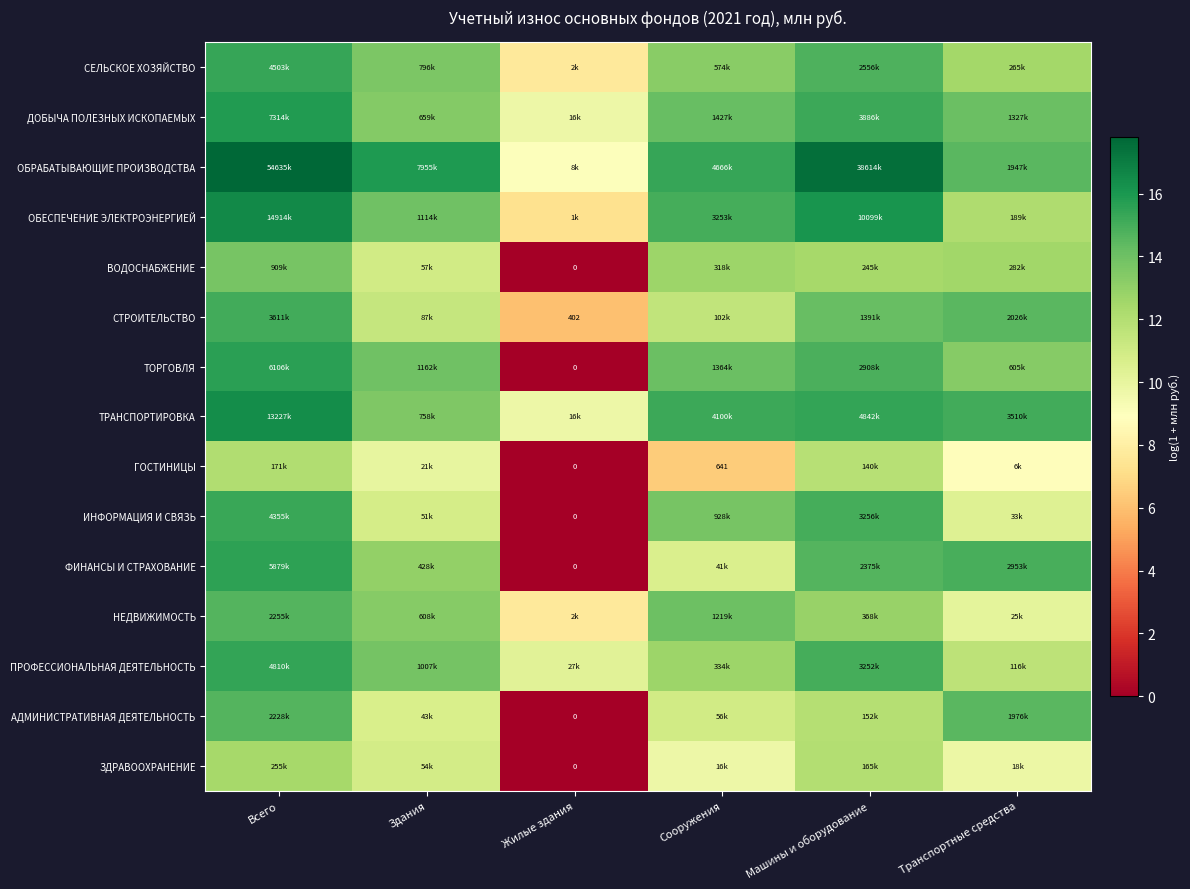

At Сооружения, list the series in order from largest to smallest.

ОБРАБАТЫВАЮЩИЕ ПРОИЗВОДСТВА, ТРАНСПОРТИРОВКА, ОБЕСПЕЧЕНИЕ ЭЛЕКТРОЭНЕРГИЕЙ, ДОБЫЧА ПОЛЕЗНЫХ ИСКОПАЕМЫХ, ТОРГОВЛЯ, НЕДВИЖИМОСТЬ, ИНФОРМАЦИЯ И СВЯЗЬ, СЕЛЬСКОЕ ХОЗЯЙСТВО, ПРОФЕССИОНАЛЬНАЯ ДЕЯТЕЛЬНОСТЬ, ВОДОСНАБЖЕНИЕ, СТРОИТЕЛЬСТВО, АДМИНИСТРАТИВНАЯ ДЕЯТЕЛЬНОСТЬ, ФИНАНСЫ И СТРАХОВАНИЕ, ЗДРАВООХРАНЕНИЕ, ГОСТИНИЦЫ